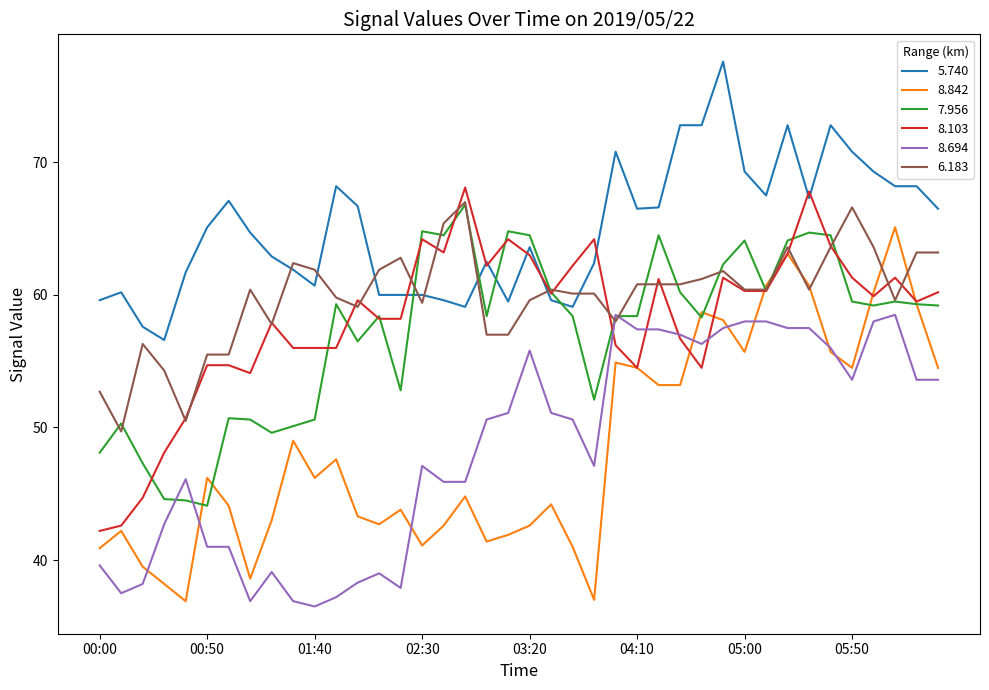

Which series has the widest spread of values?

8.842